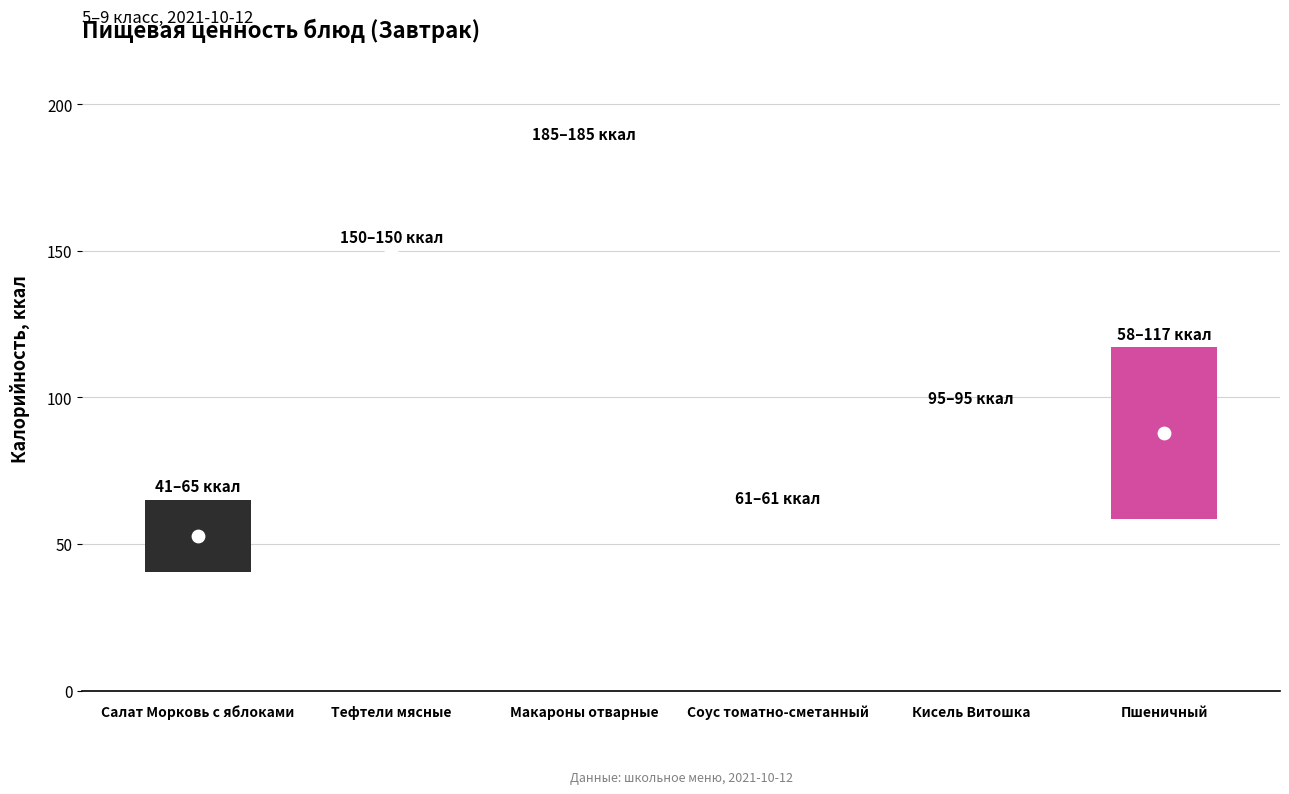

Which series has the largest total across all categories?

Калорийность